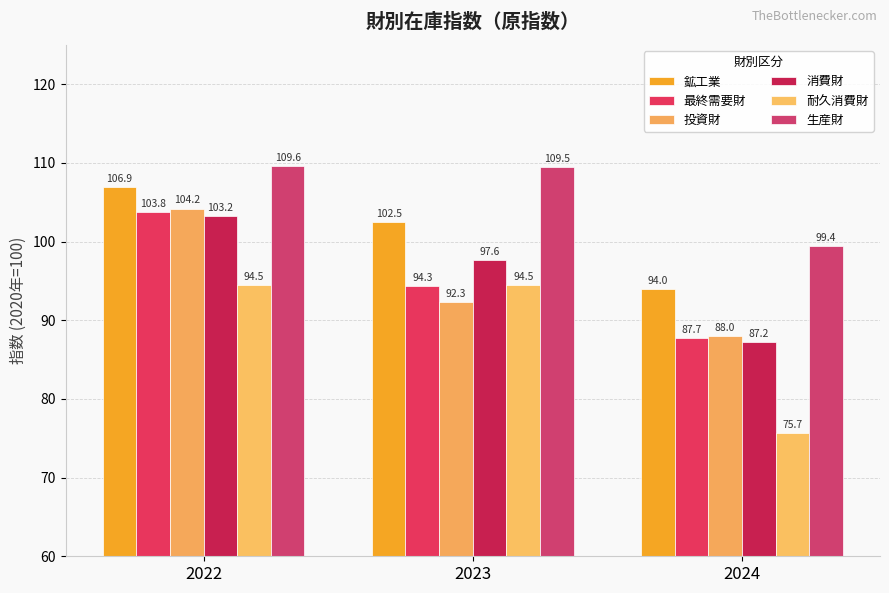

What is the difference between the highest and lowest values at 2023?

17.2